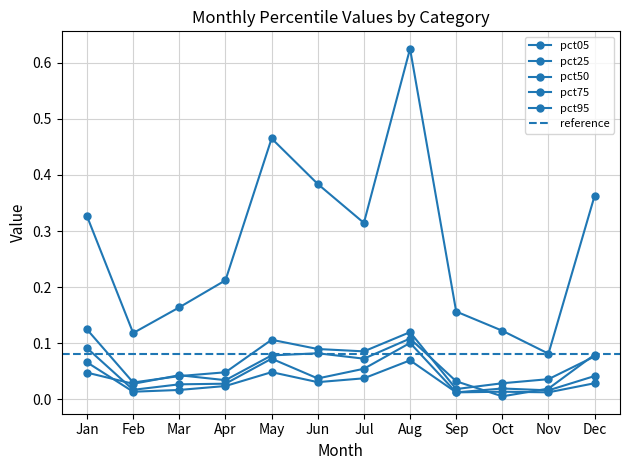

Where is the first local minimum for pct75?

Feb